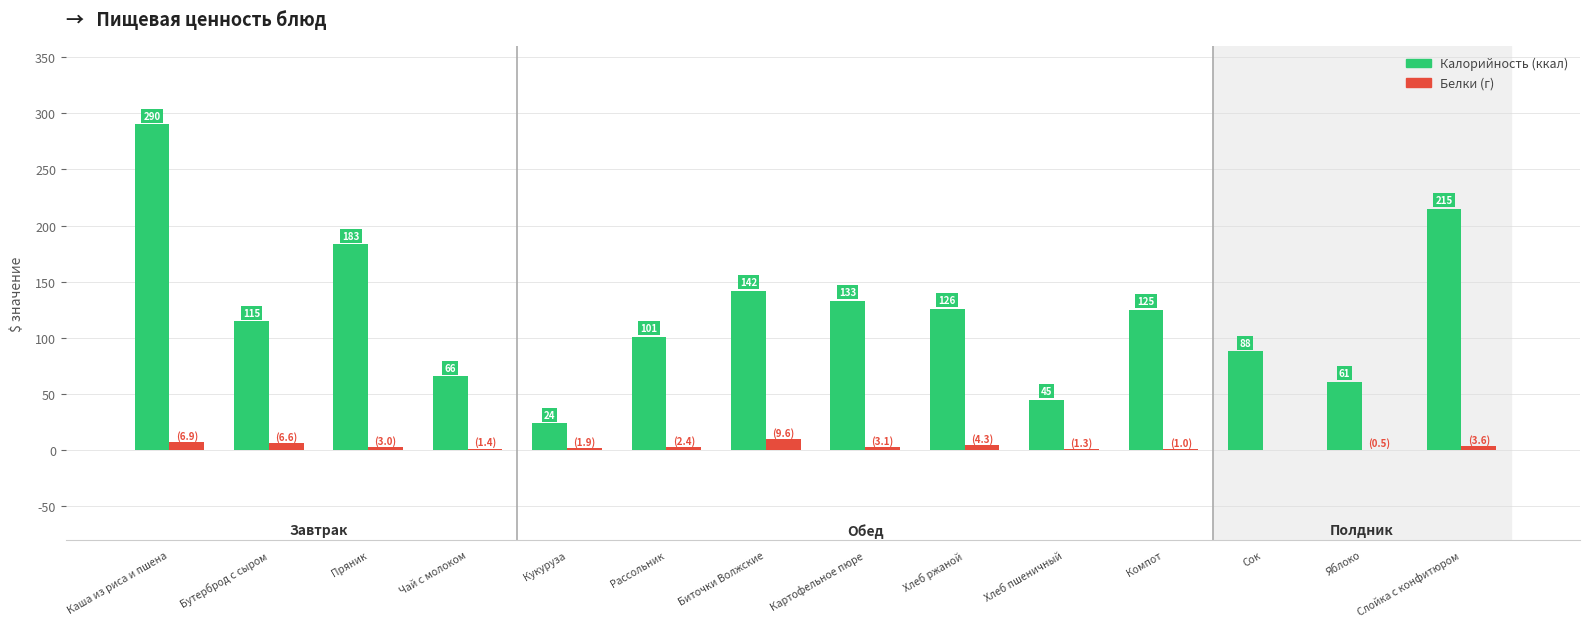

Between Чай с молоком and Слойка с конфитюром, which series saw the biggest shift?

Калорийность (ккал)